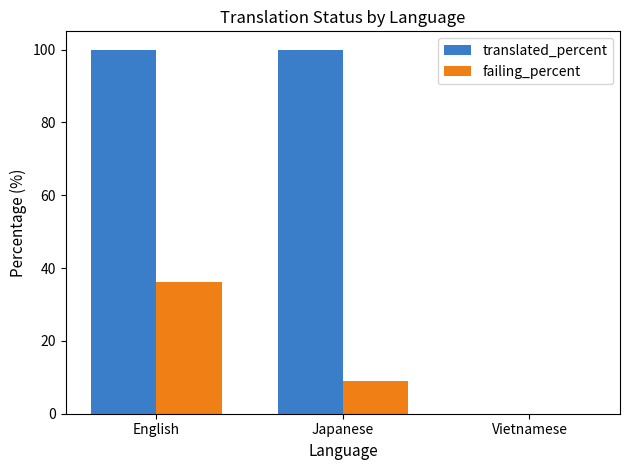

How many data points does each series have?

3